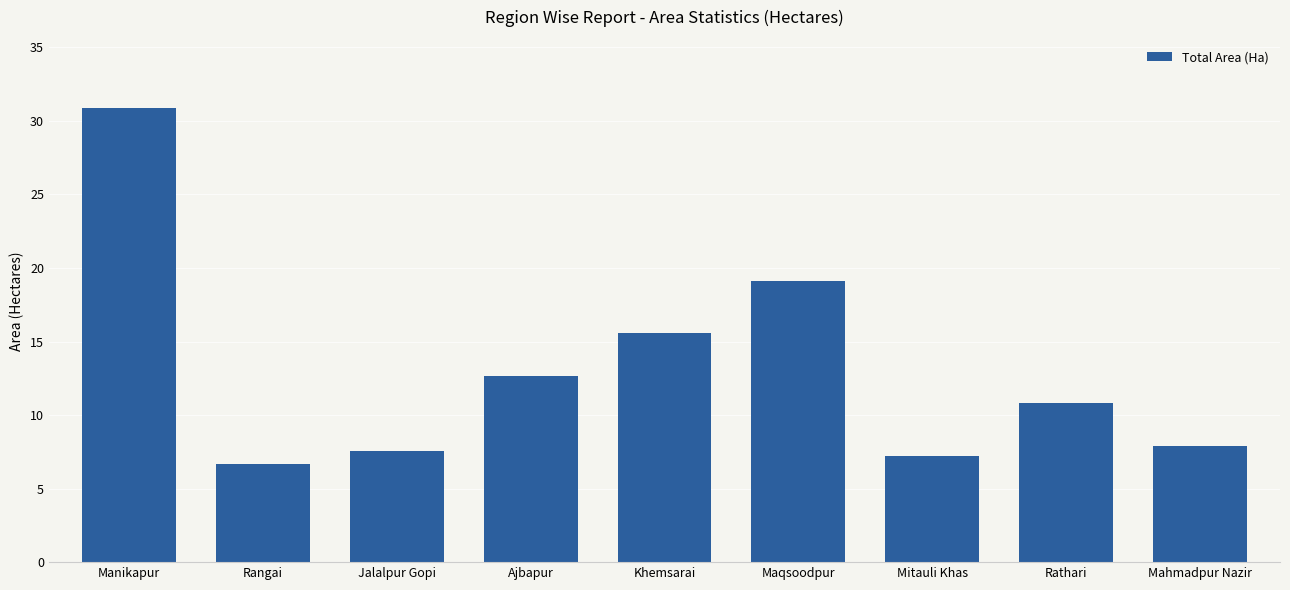

Rank the categories by value from highest to lowest.

Manikapur, Maqsoodpur, Khemsarai, Ajbapur, Rathari, Mahmadpur Nazir, Jalalpur Gopi, Mitauli Khas, Rangai